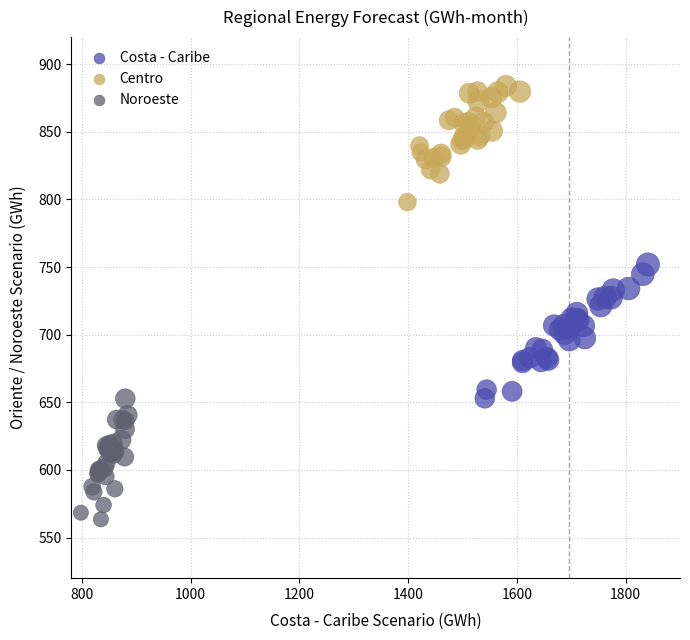

Which series has the largest Y range (max minus min)?

Costa - Caribe